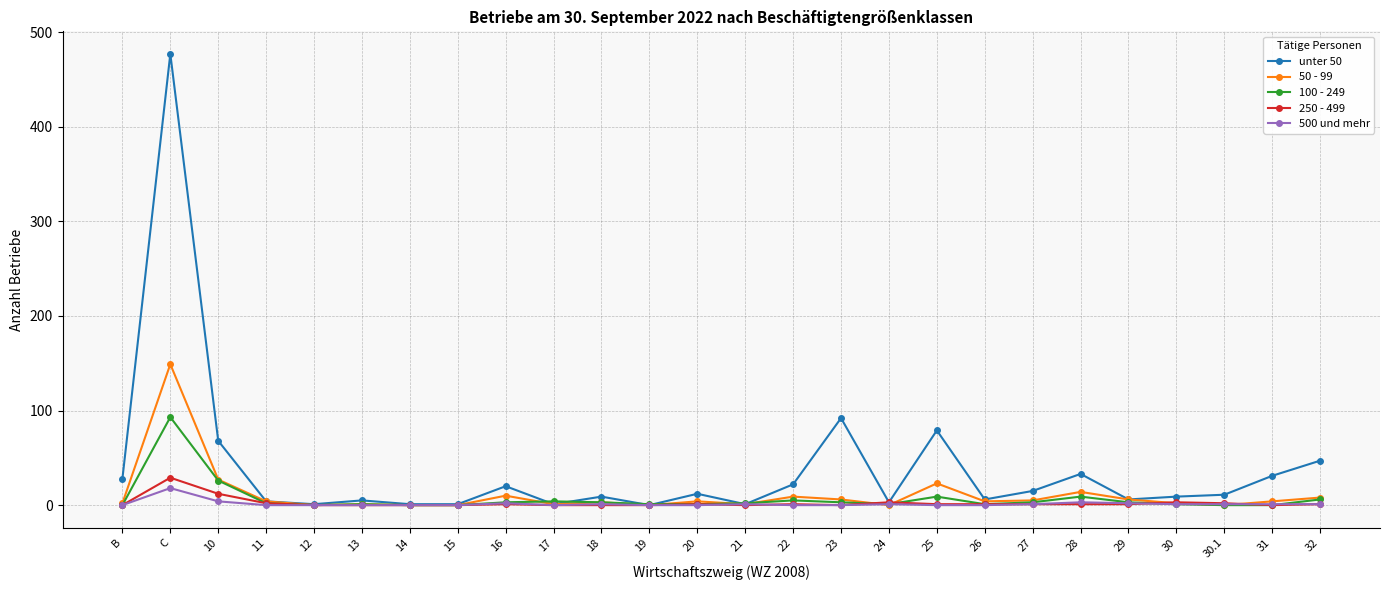

How many series are shown in this chart?

5